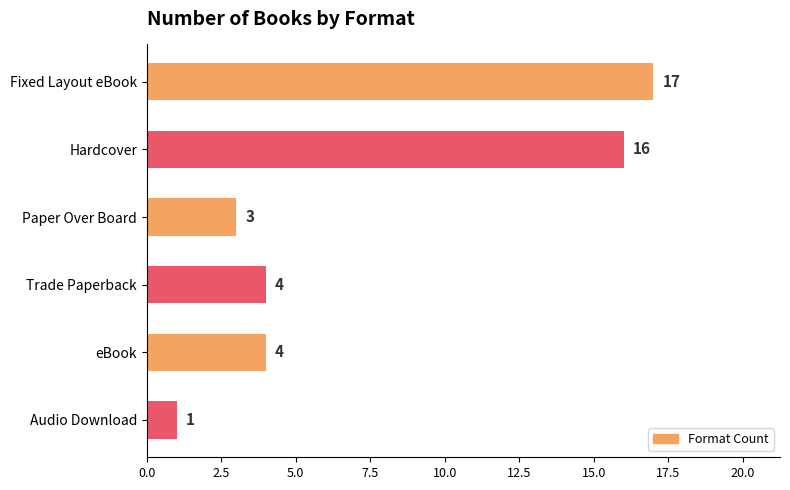

What position from the top is Hardcover?

2